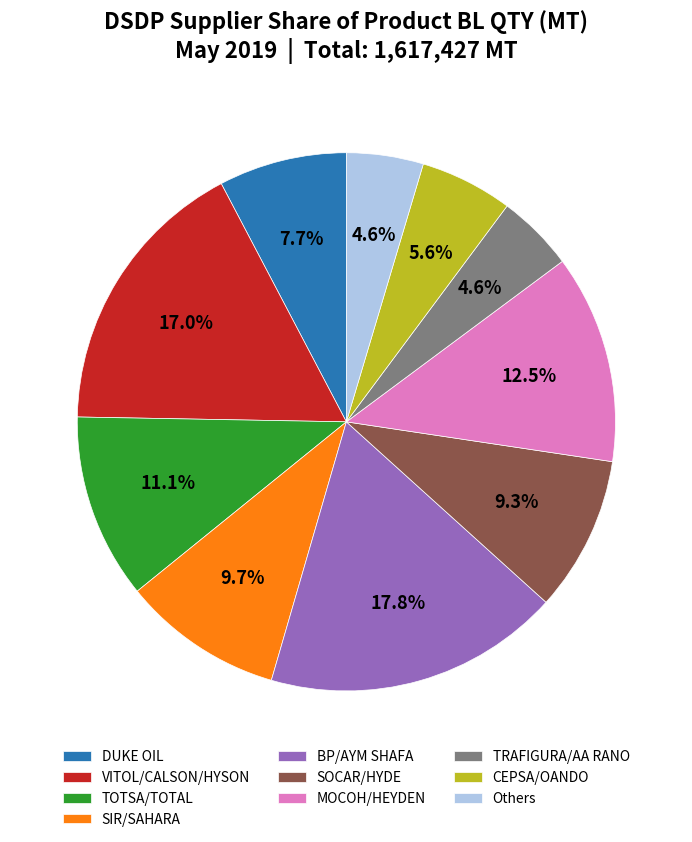

Is SOCAR/HYDE the majority of the pie?

No